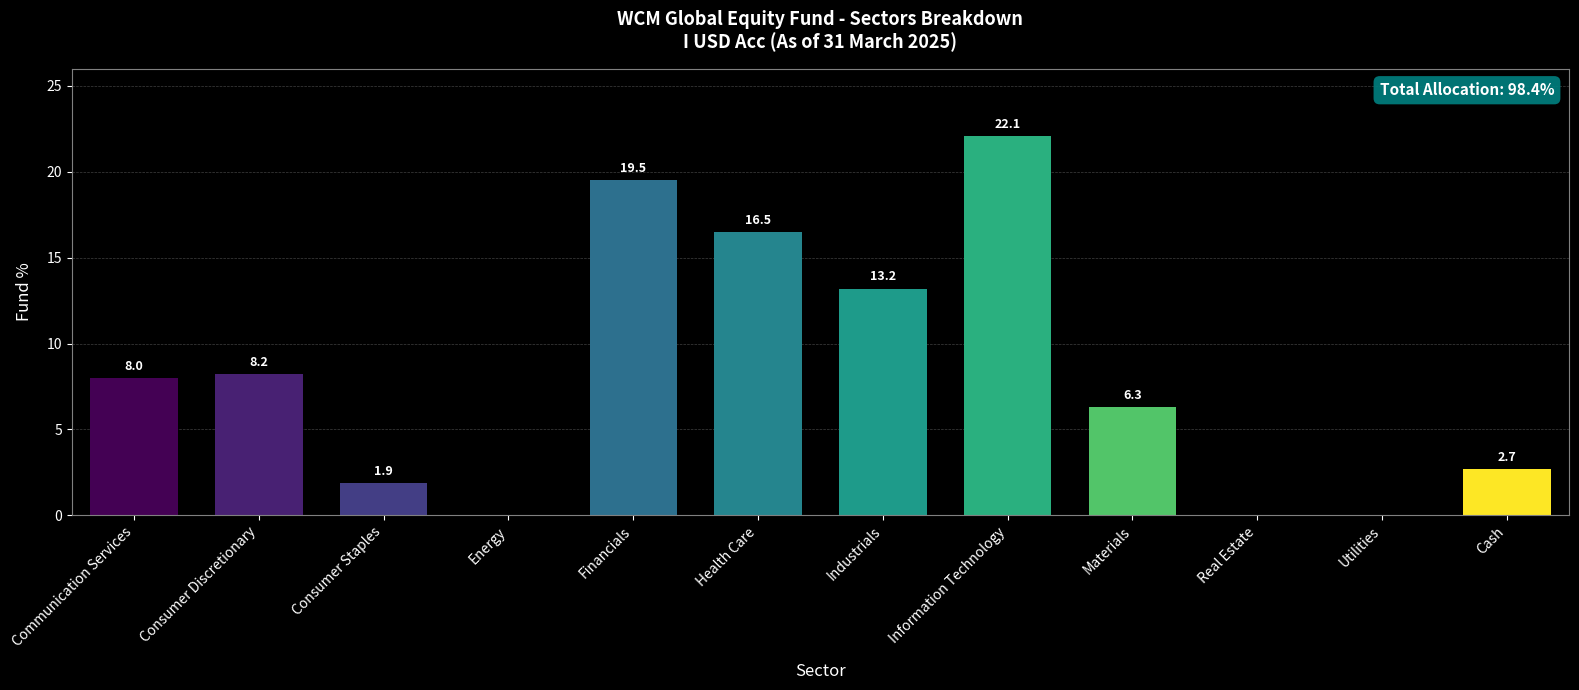

Which category has the highest value across all series?

Information Technology